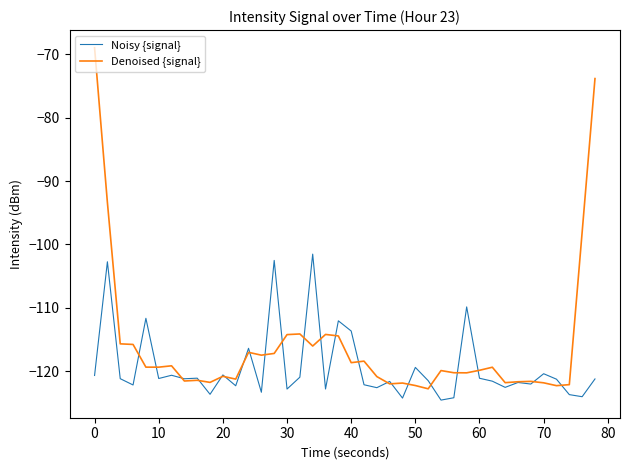

Count the number of data series in this chart.

2